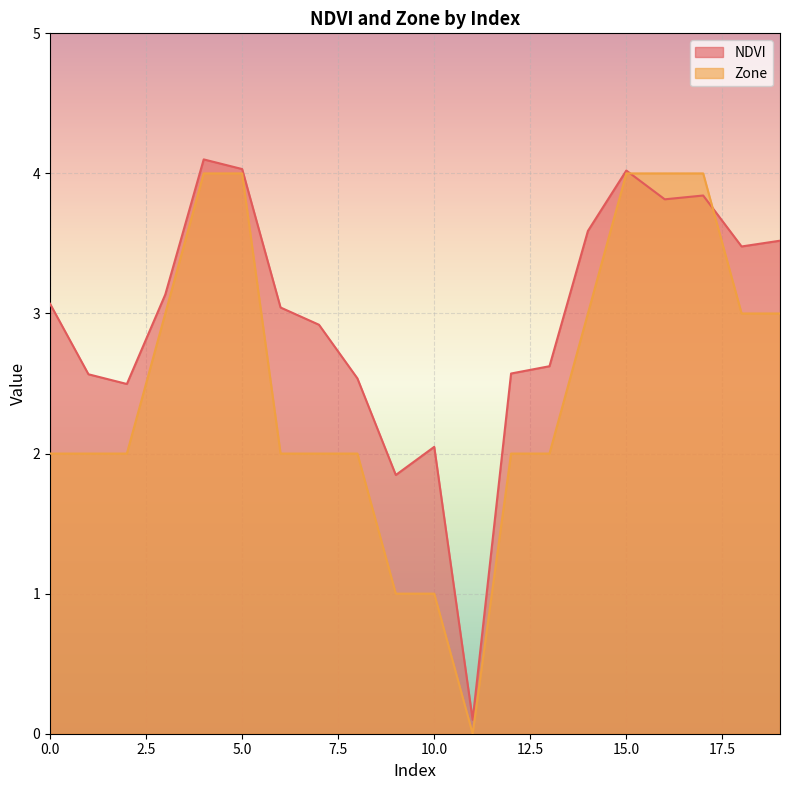

How many Zone values are between 2 and 4?

17